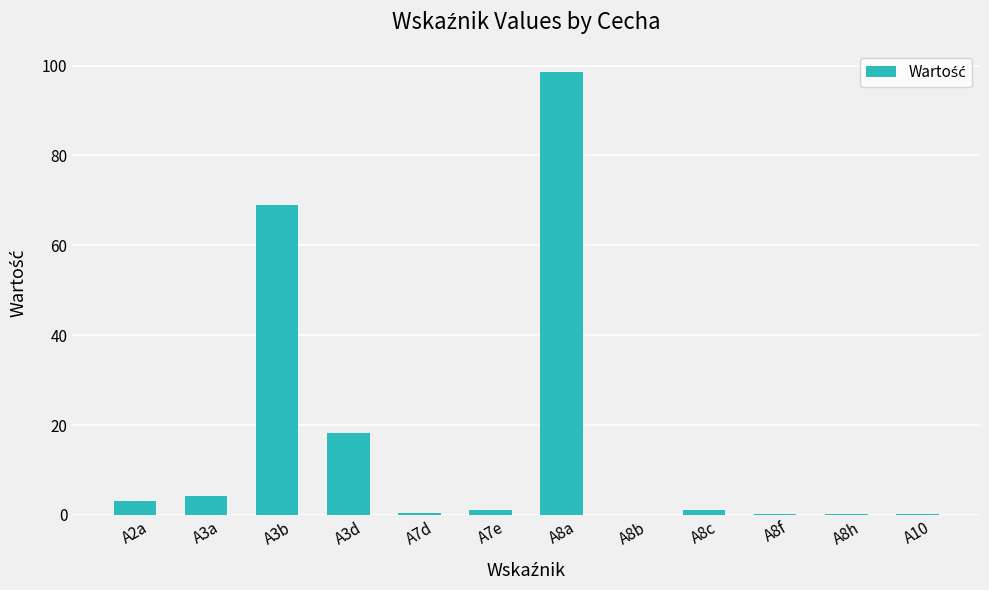

What is the sum of the values at A8h and A8f?

0.3